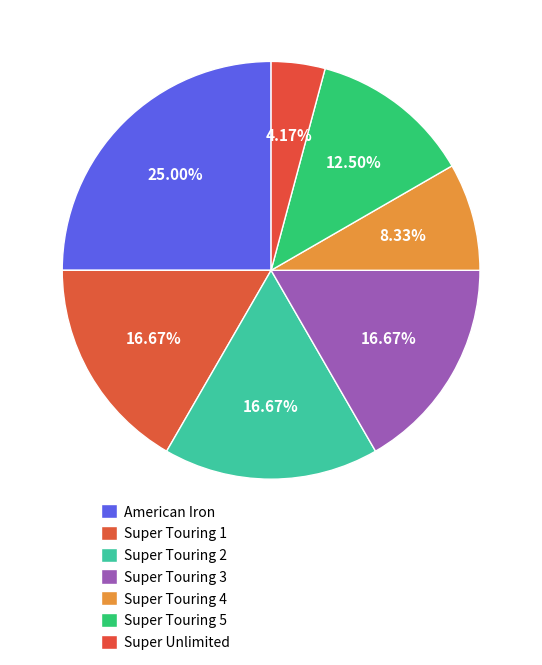

How many slices are in this pie chart?

7